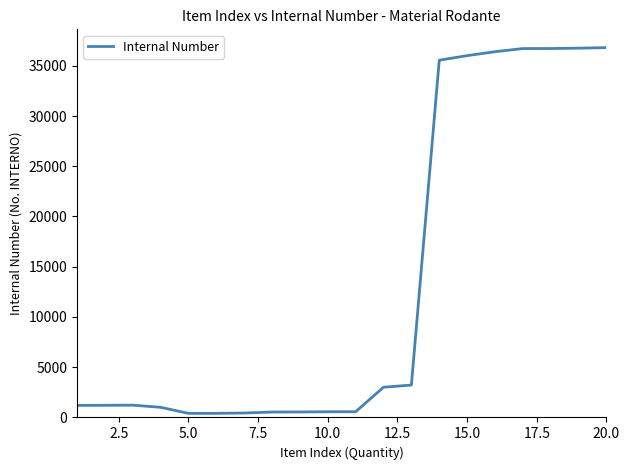

What is the difference between the second highest and second lowest values?

36343